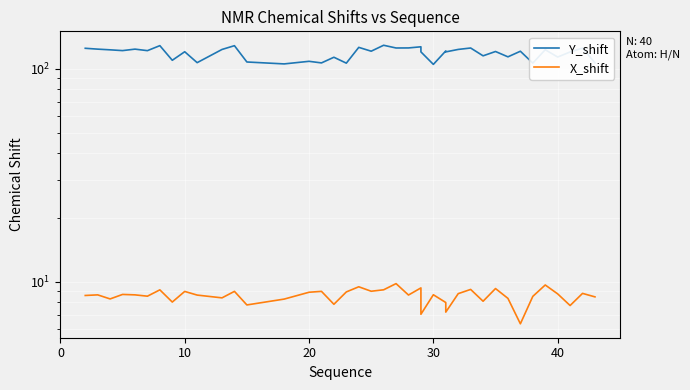

True or false: X_shift and Y_shift cross at least once.

False